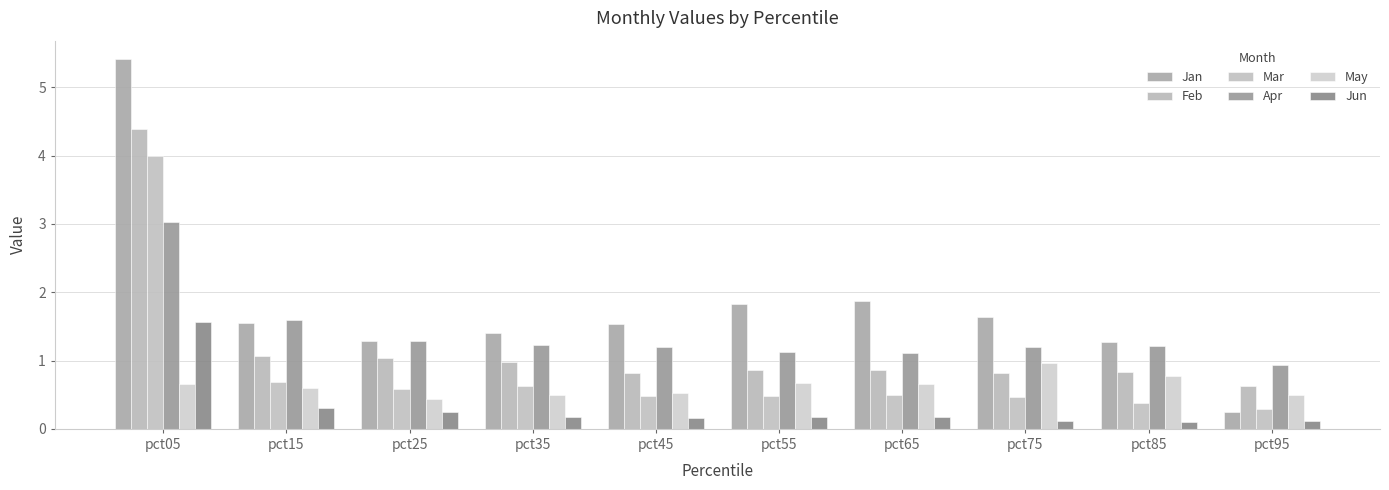

What is the total value across all series at pct05?

19.0